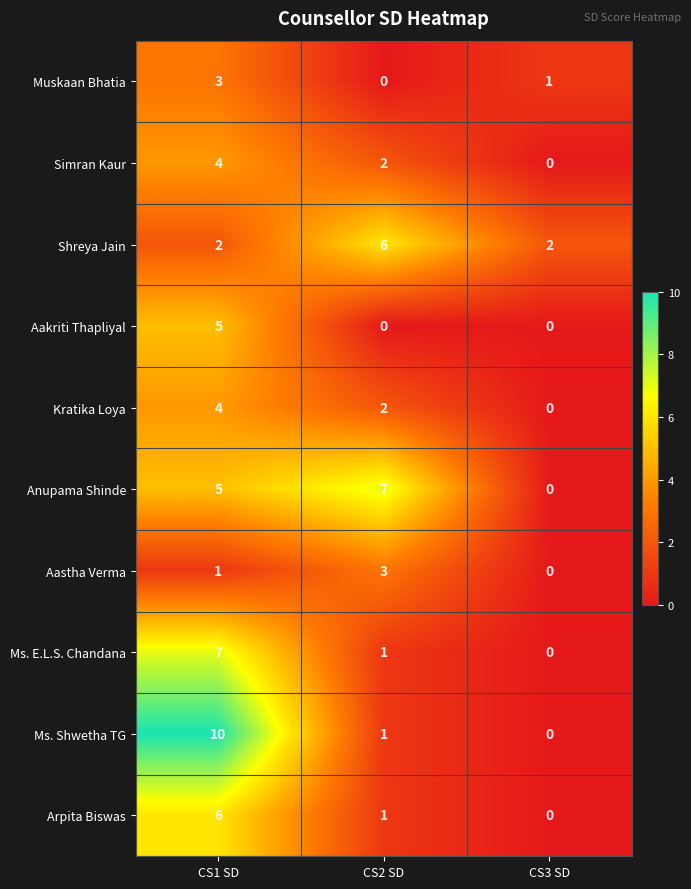

What is the sum of the Ms. E.L.S. Chandana values at CS1 SD and CS3 SD?

7